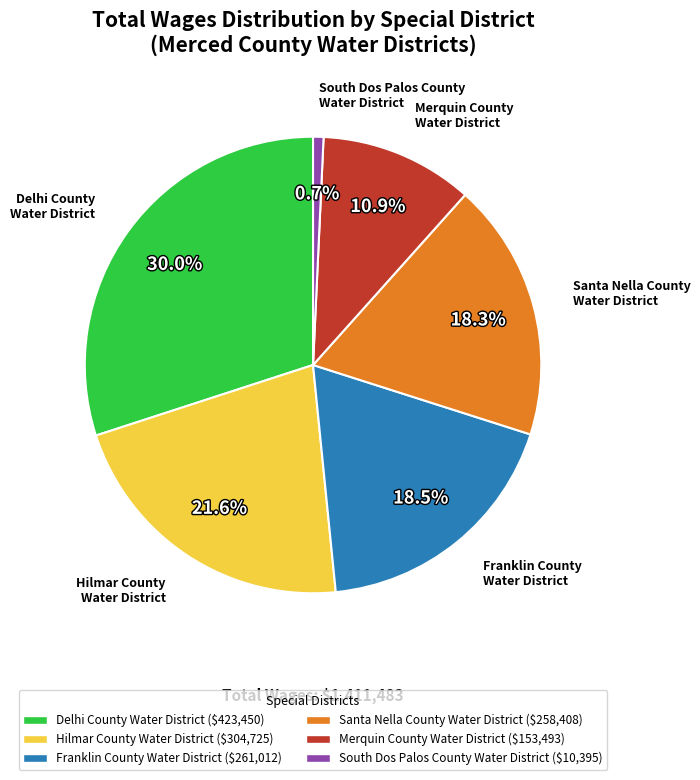

Which has a higher value, Hilmar County Water District or Franklin County Water District?

Hilmar County Water District